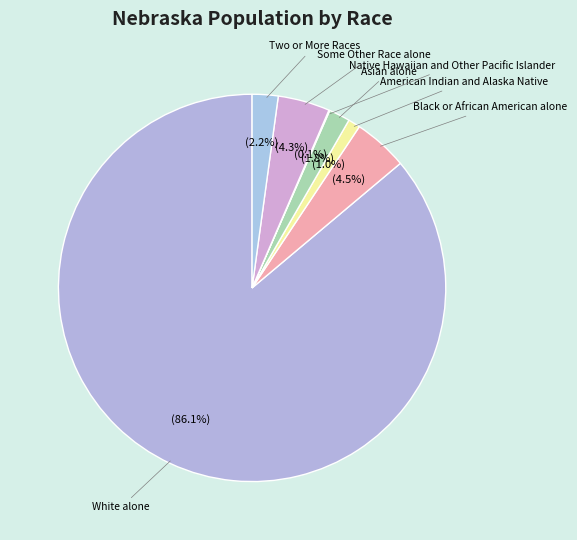

Does White alone account for over 50% of the chart?

Yes